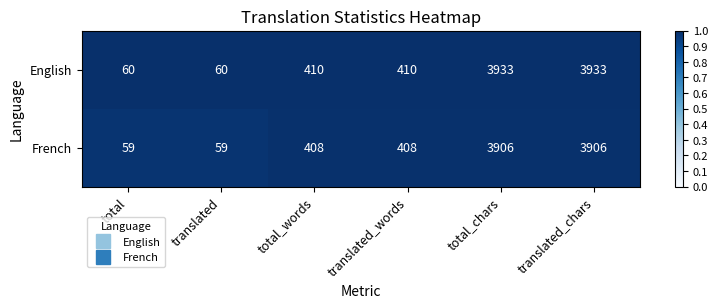

What value does the French series have at total?

59